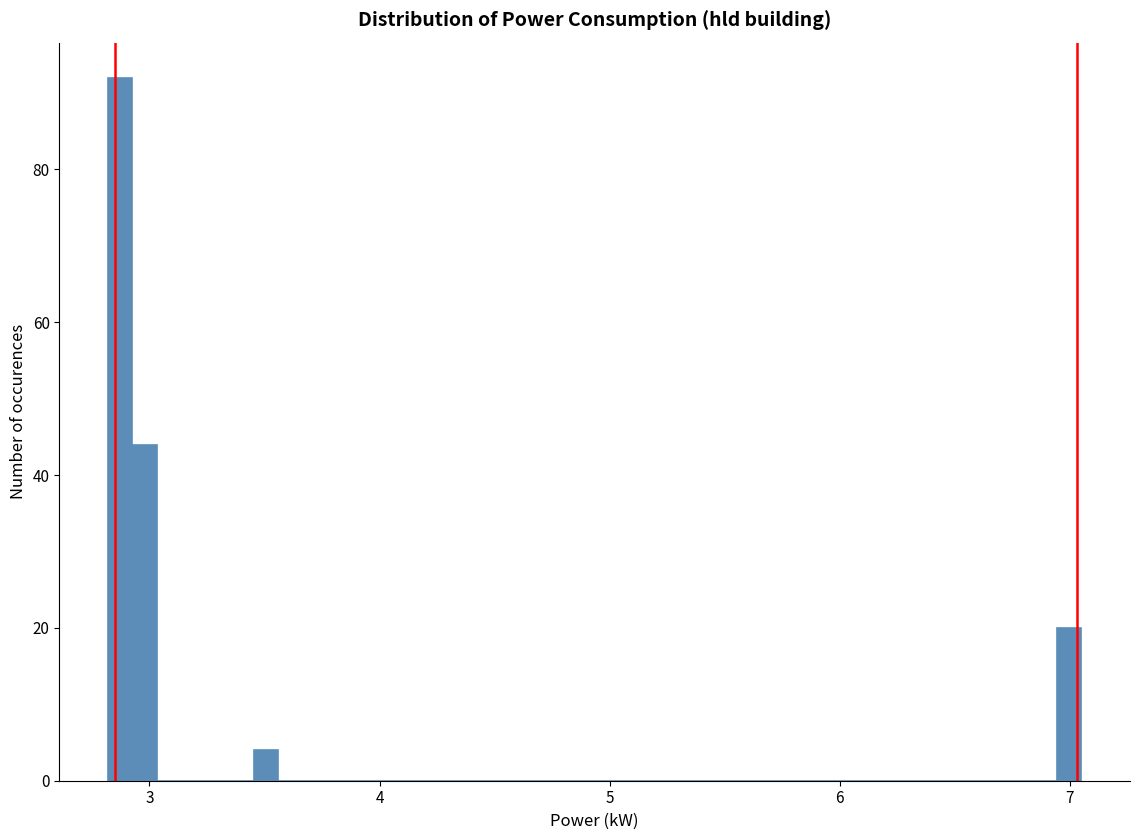

Around what value on the x-axis is the tallest bar? Give the approximate position of its centre, as read against the axis.

2.9